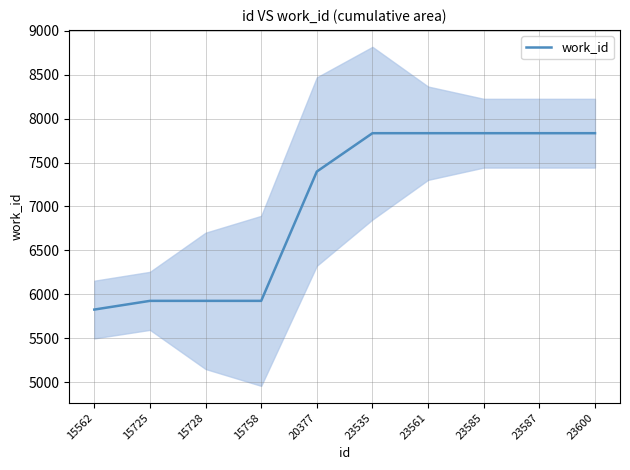

Approximately how many times larger is the value at 15562 compared to 20377?

0.8